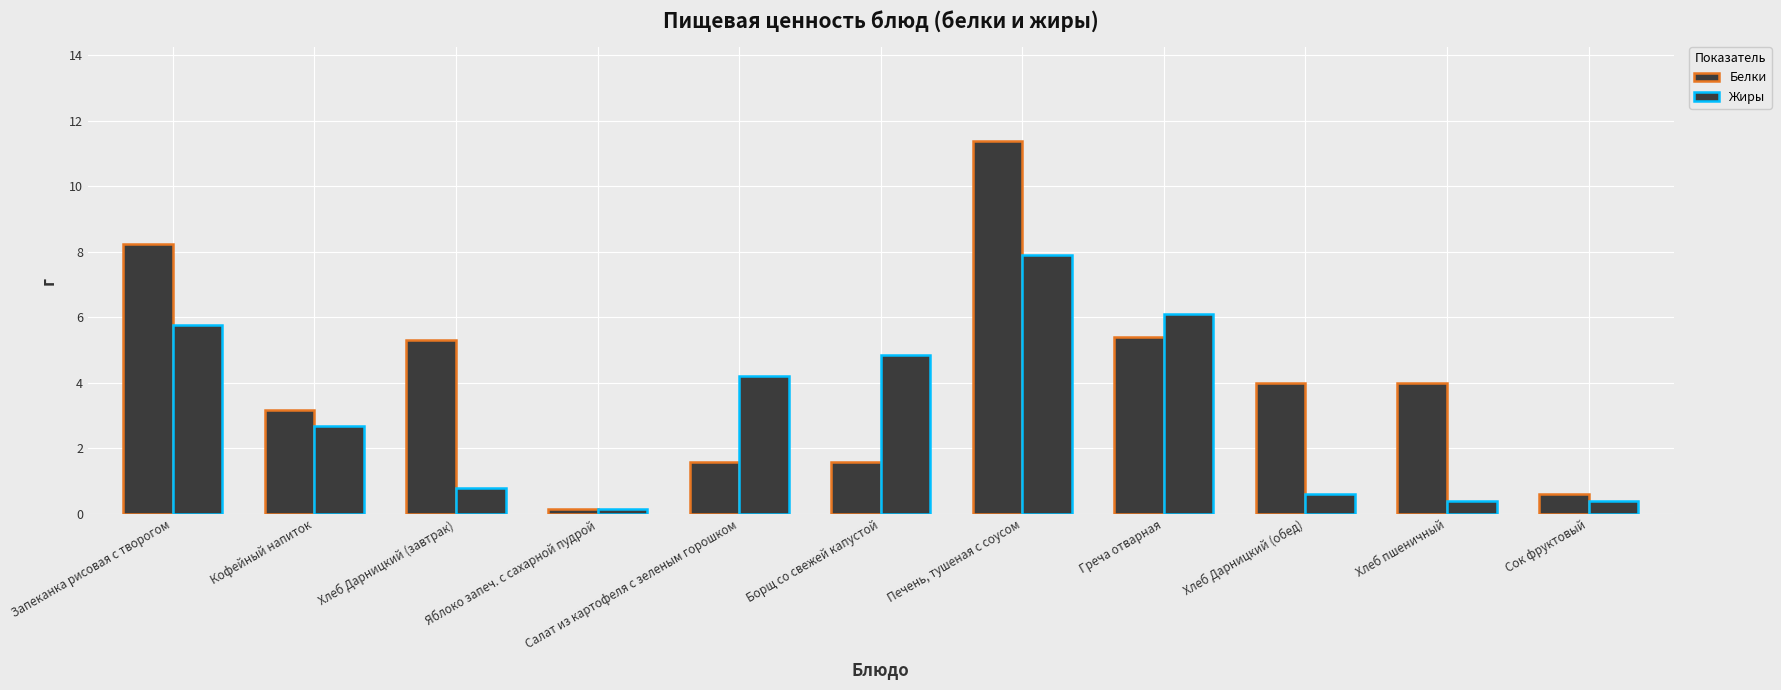

How many values in the Белки series are below 4?

5